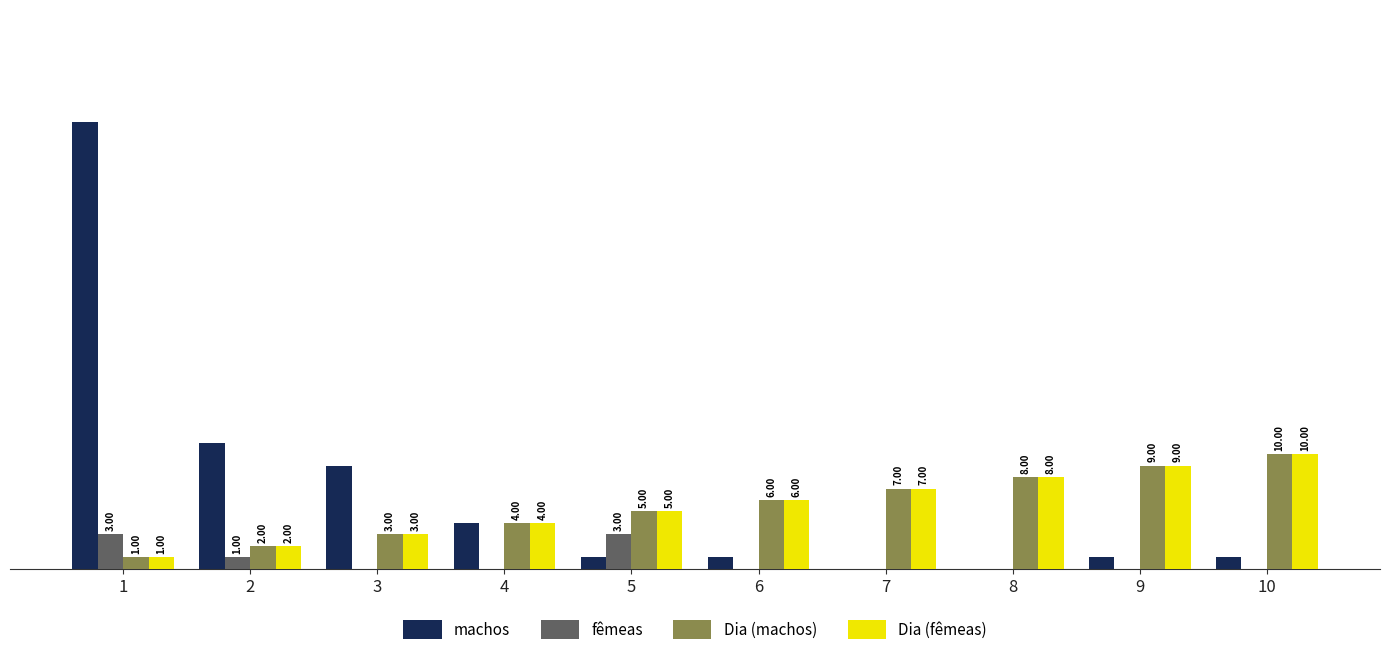

Which series has the largest total across all categories?

machos